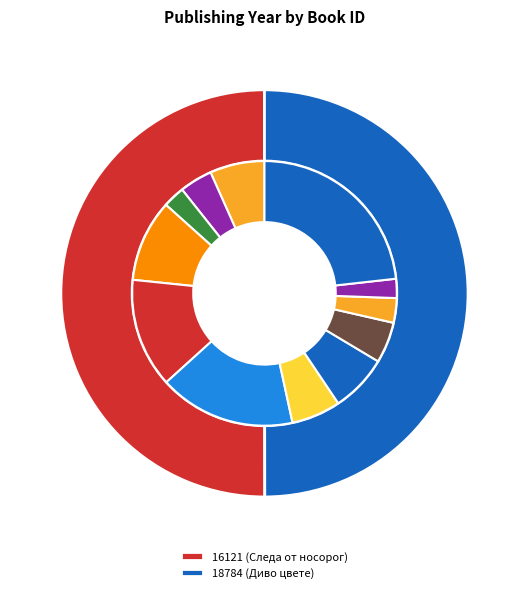

Combined, what portion of the pie is 18784 (Диво цвете) and 16121 (Следа от носорог)?

100.0%